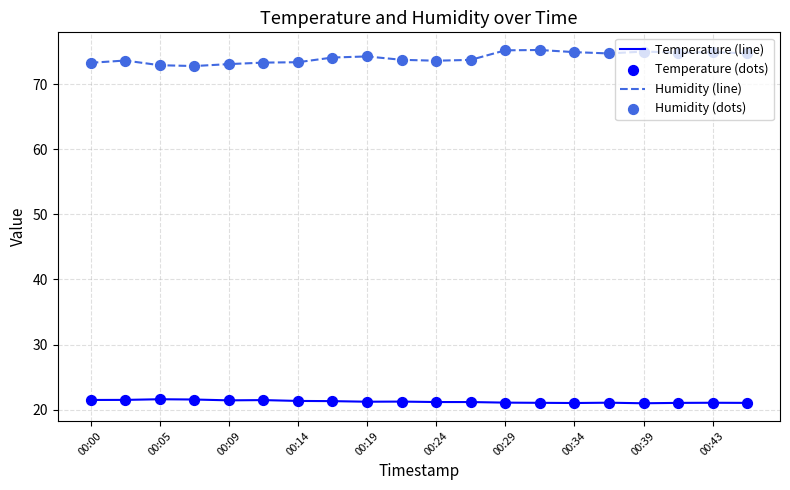

List the series in order of their peak value, highest first.

Humidity (line), Temperature (line)